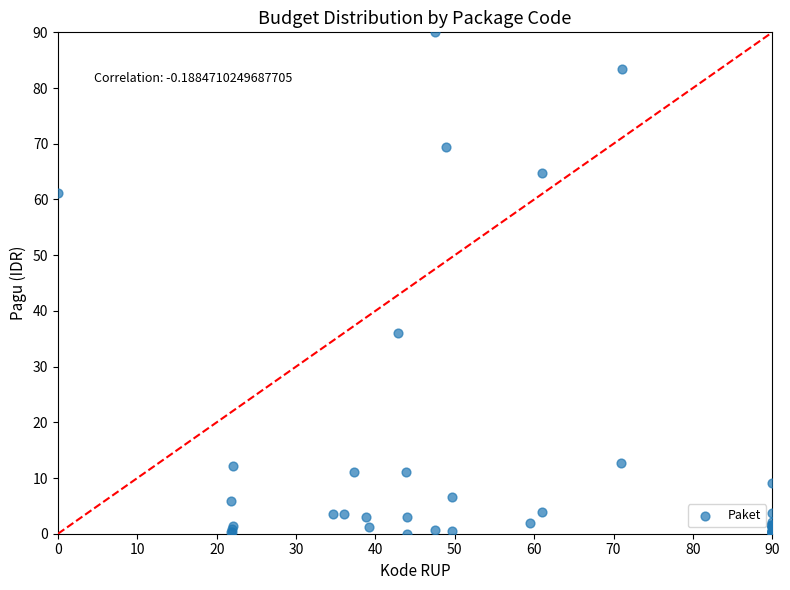

What Y value in the scatter plot is closest to 45?

36.1